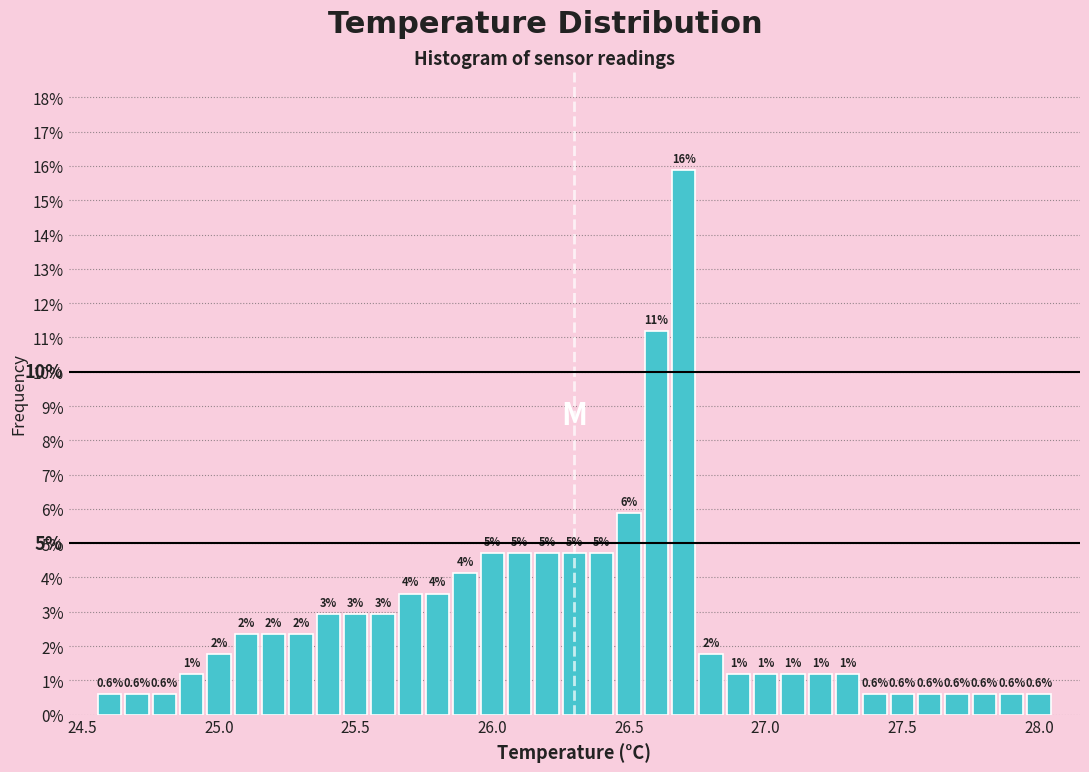

Around what value on the x-axis is the tallest bar? Give the approximate position of its centre, as read against the axis.

26.70